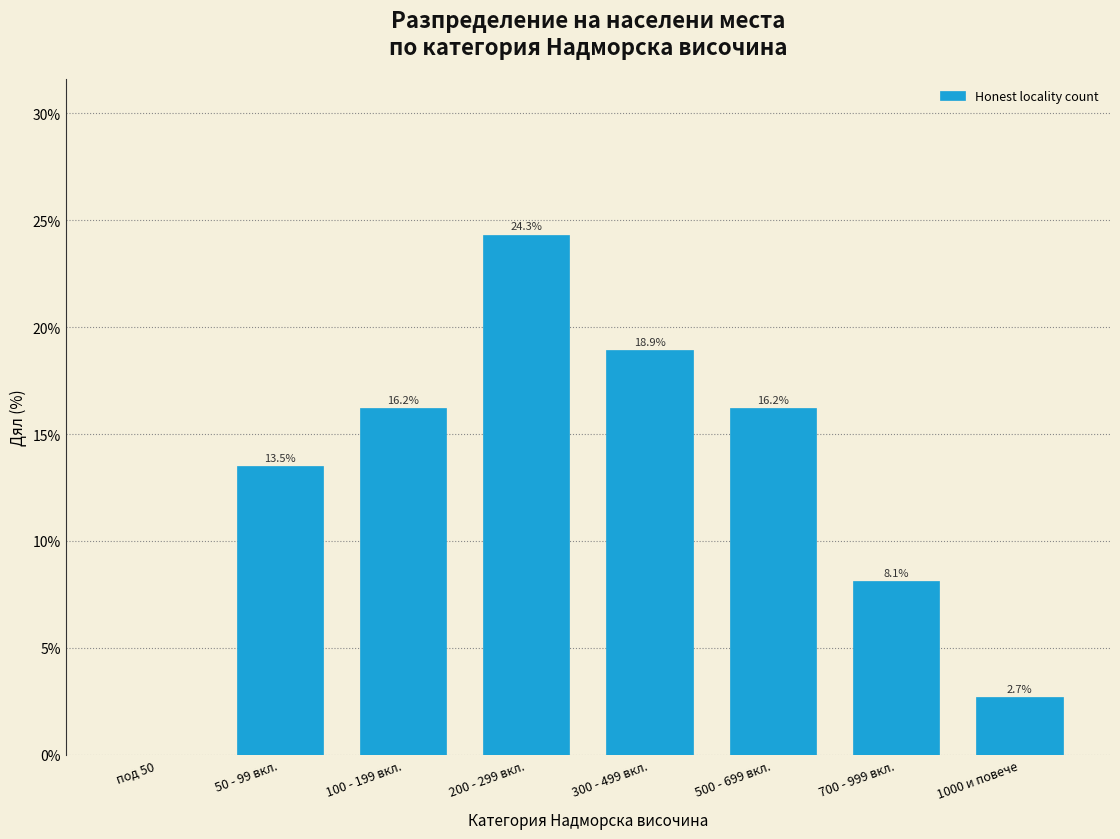

Reading right to left, extract all data points from this chart.

1000 и повече=2.7	700 - 999 вкл.=8.1	500 - 699 вкл.=16.2	300 - 499 вкл.=18.9	200 - 299 вкл.=24.3	100 - 199 вкл.=16.2	50 - 99 вкл.=13.5	под 50=0.0